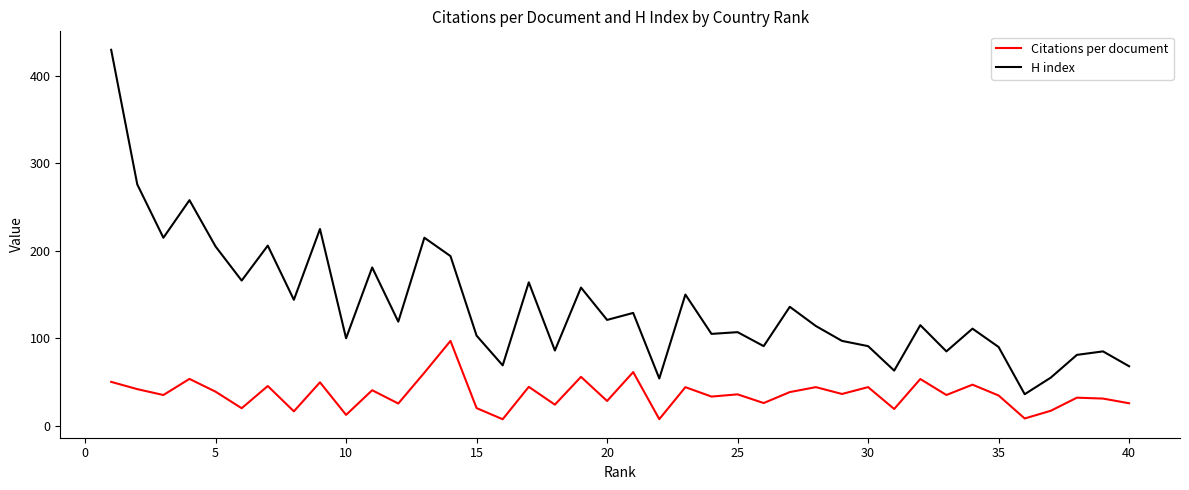

True or false: Citations per document and H index intersect in this chart.

False